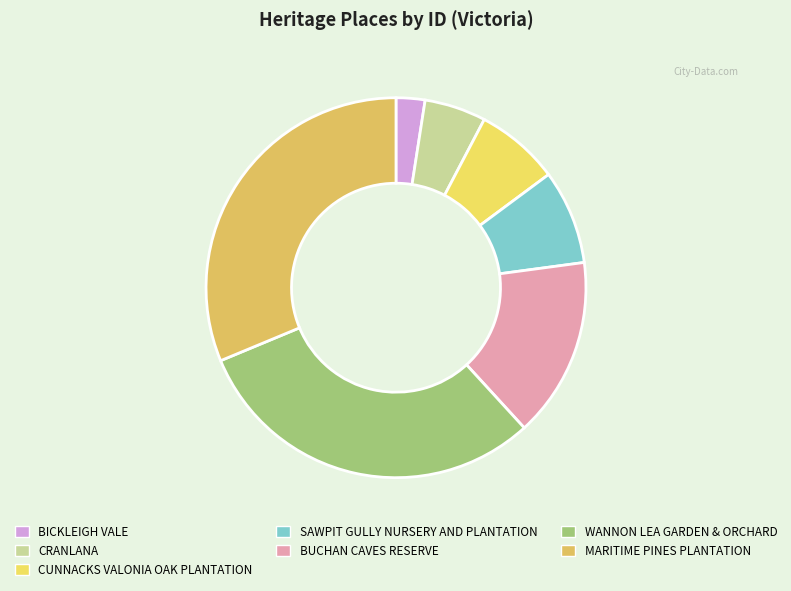

Does BICKLEIGH VALE account for over 50% of the chart?

No